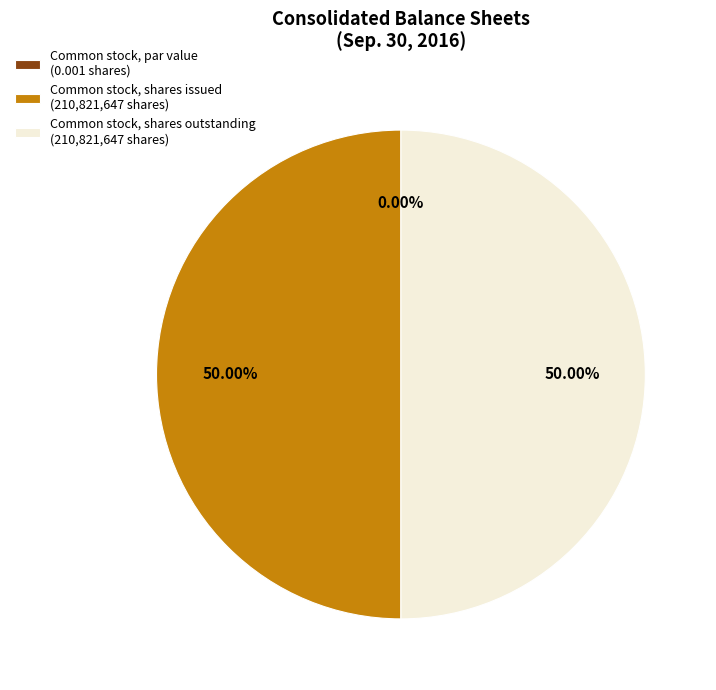

What is the total percentage of Common stock, par value and Common stock, shares issued?

50.0%